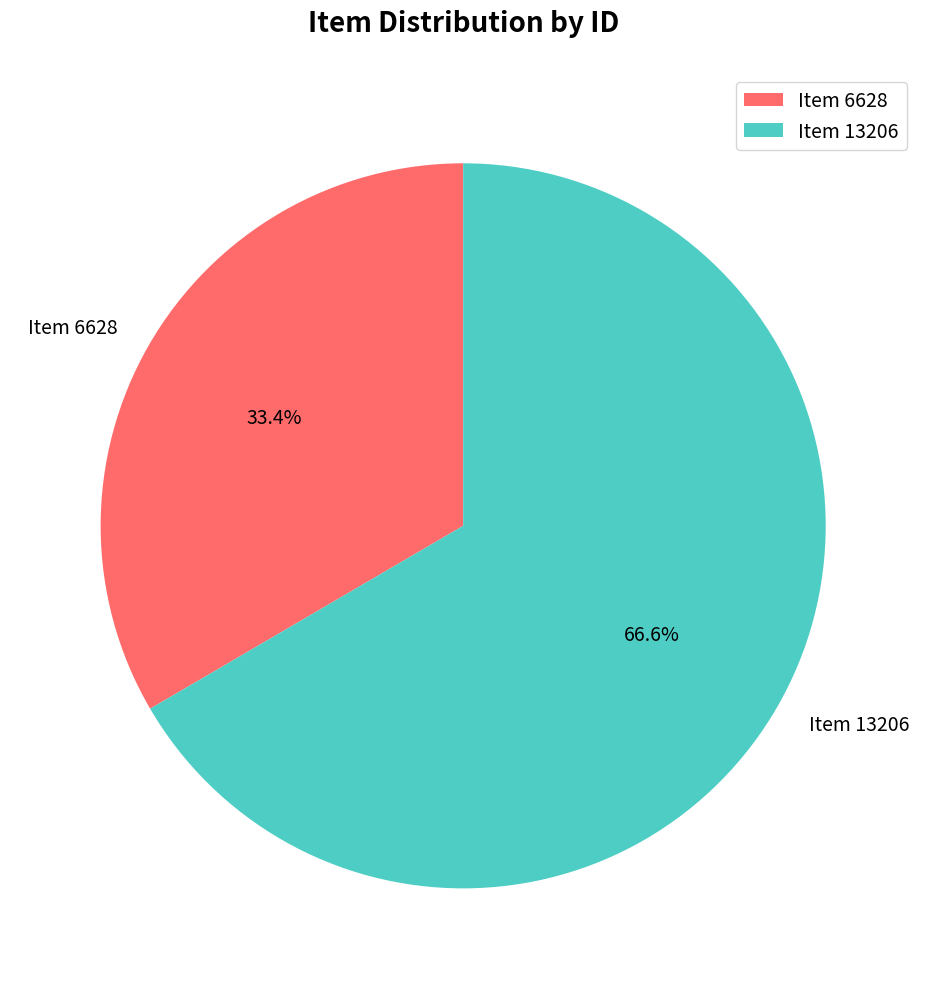

Which slice represents more than half of the pie?

Item 13206